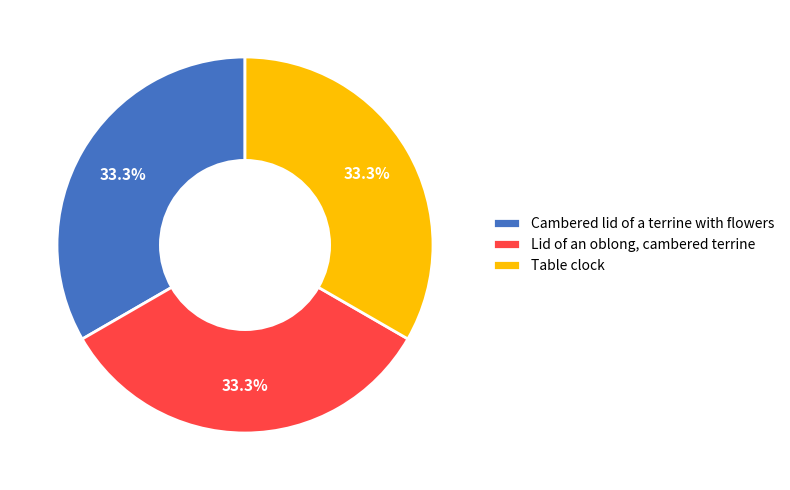

Do Lid of an oblong, cambered terrine and Cambered lid of a terrine with flowers together represent more than half of the pie?

Yes